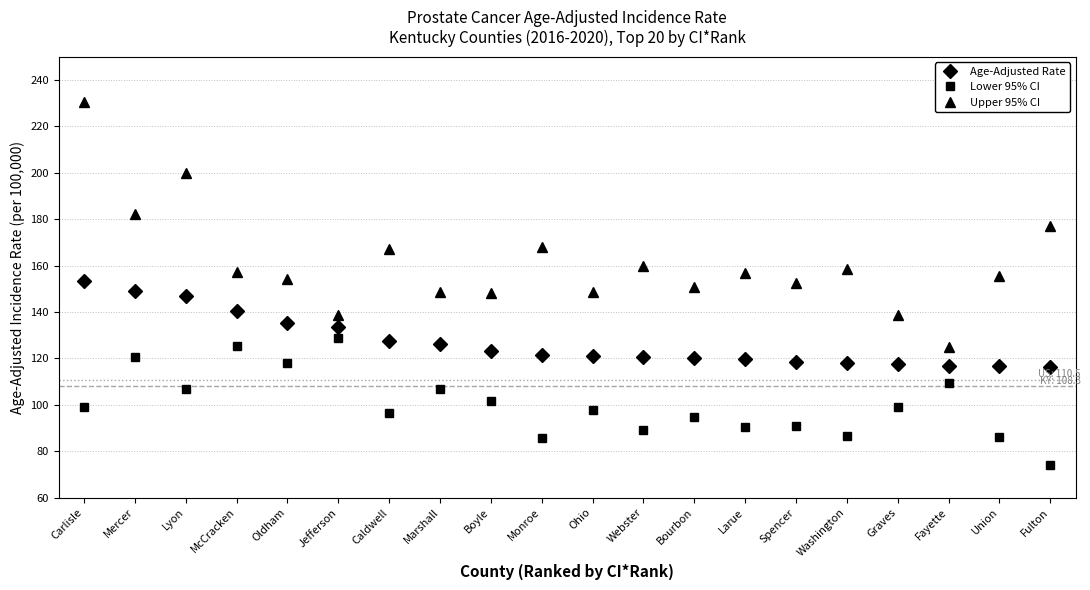

What is the sum of all Lower 95% CI values?

2007.4